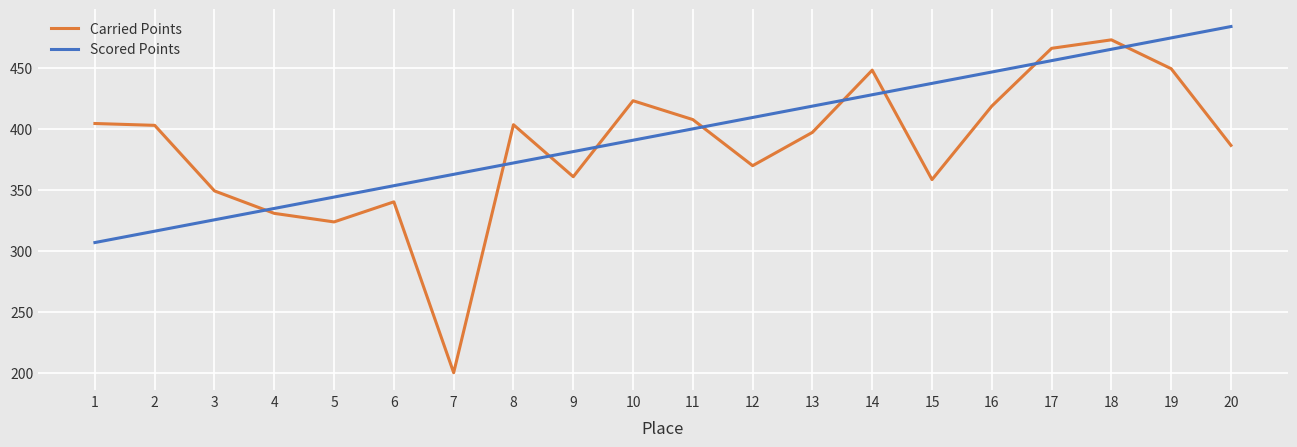

What is the average value of the Scored Points series?

395.4